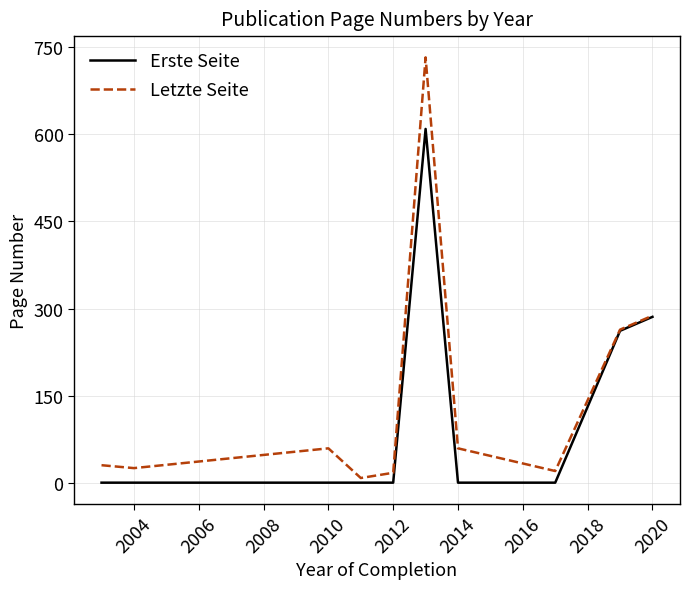

Which series has the widest spread of values?

Letzte Seite